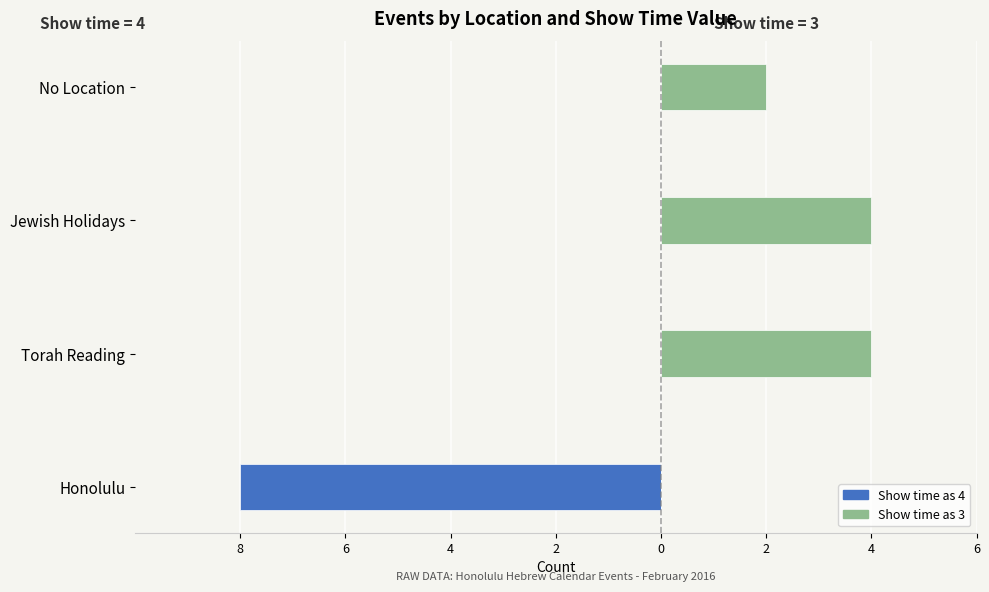

At Honolulu, list the series in order from smallest to largest.

Show time as 4, Show time as 3